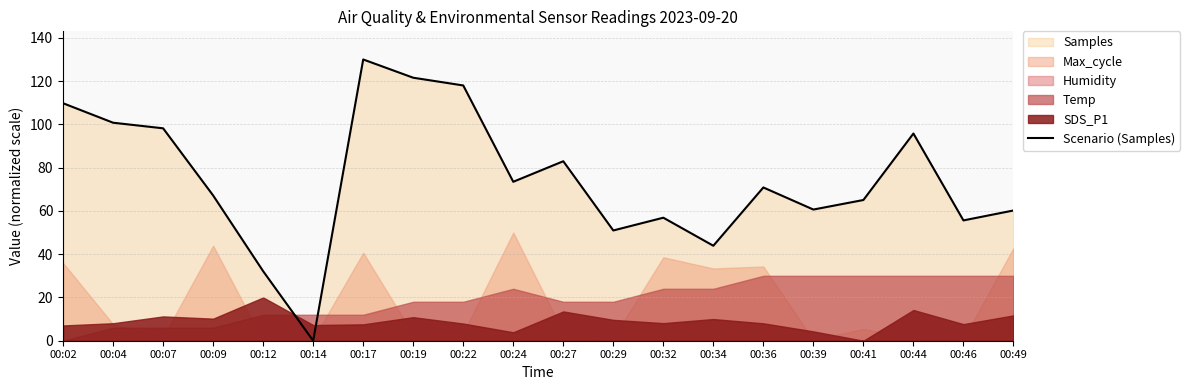

What is the maximum value shown in the chart?

130.0